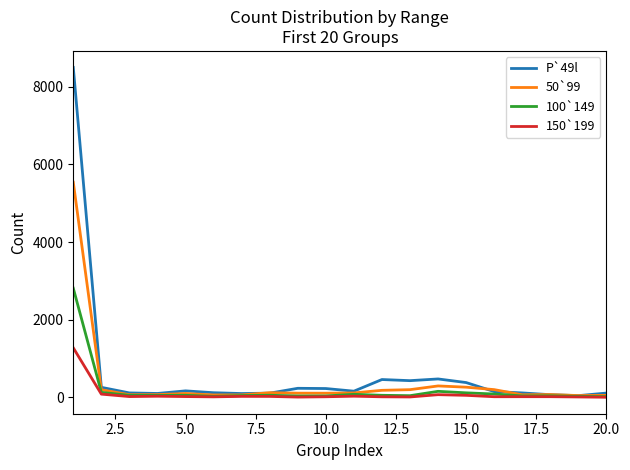

What is the maximum value shown in the chart?

8500